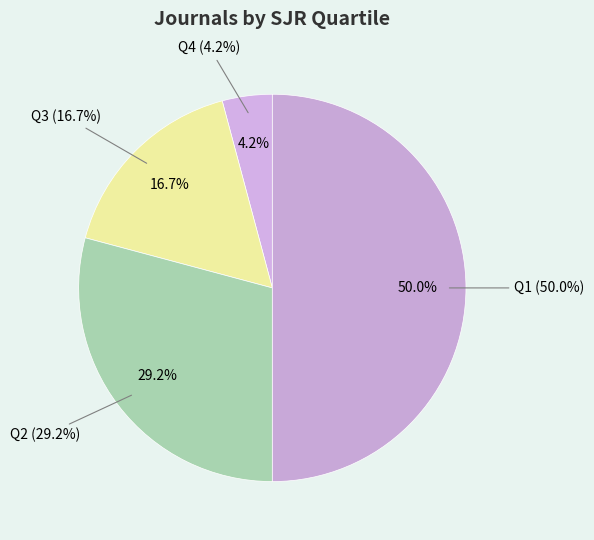

The Q4 slice represents 23% of the pie. True or false?

False